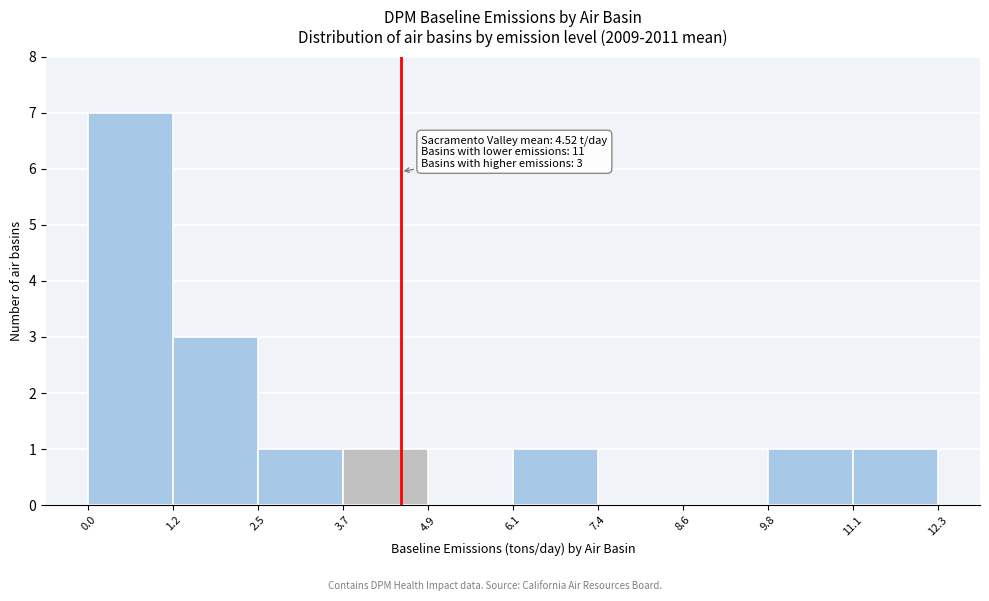

Over which range of the x-axis is the bar tallest?

0.0 to 1.2